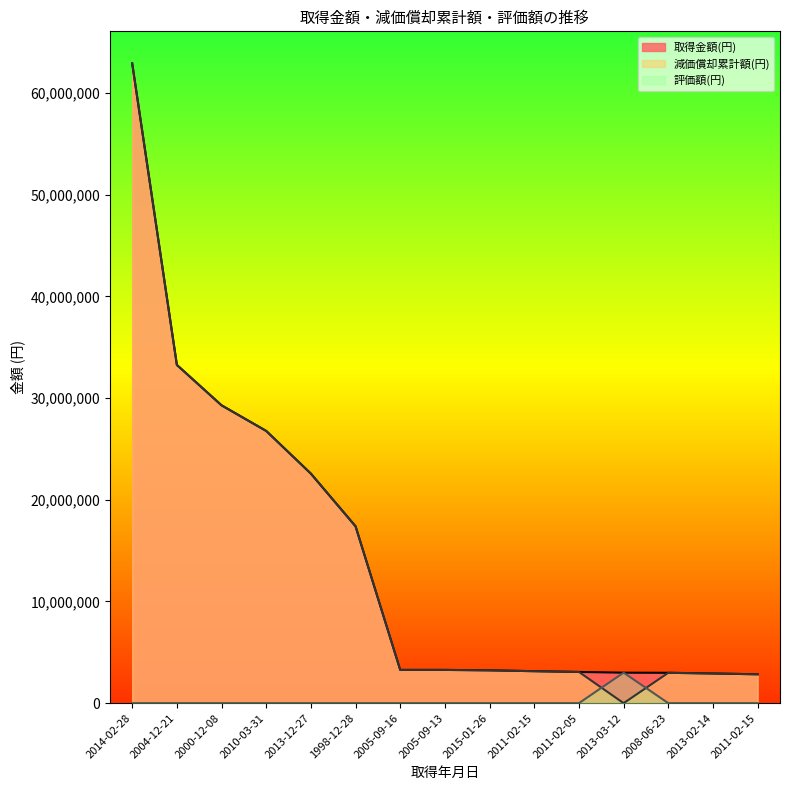

What is the sum of all 評価額(円) values?

3000014